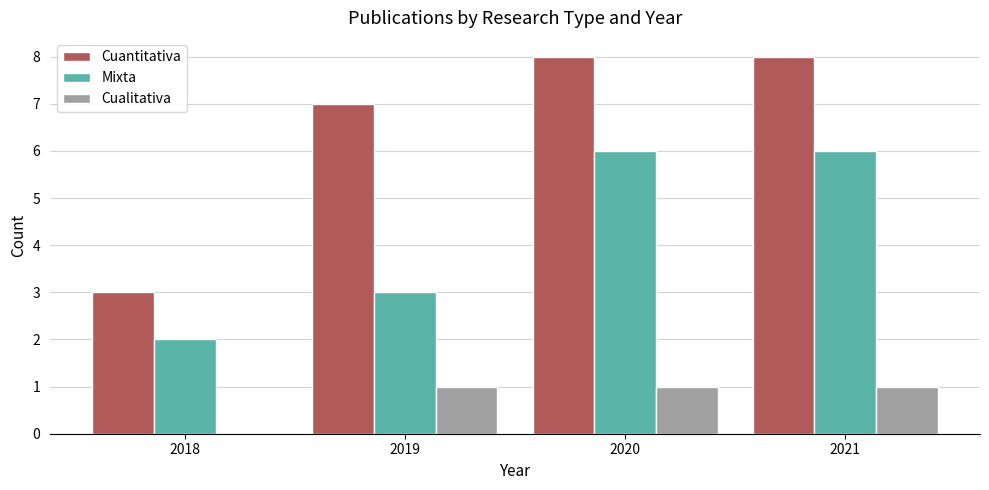

Which series changed the most between 2019 and 2020?

Mixta